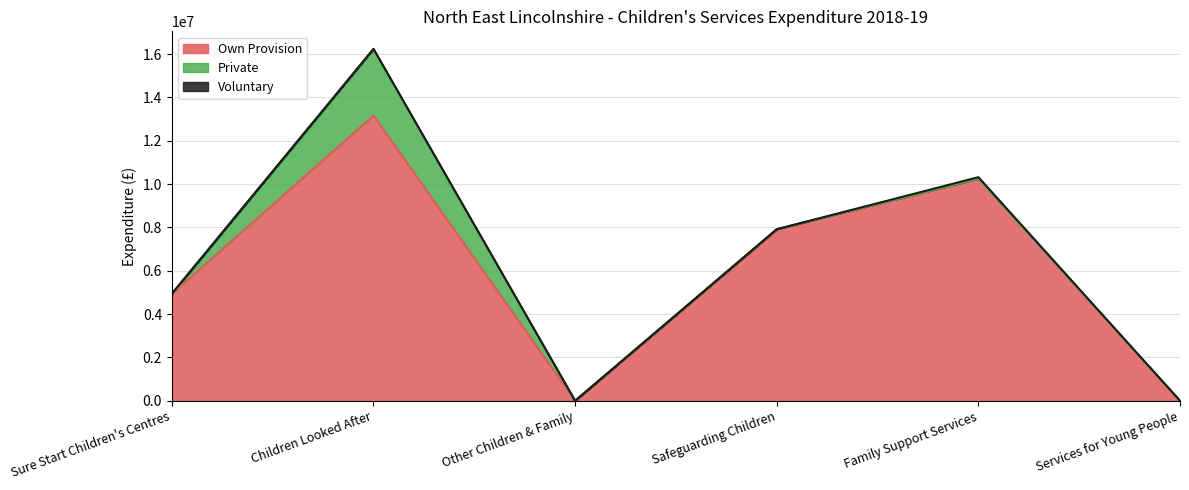

What is the difference between the maximum and minimum values in the Voluntary series?

65000